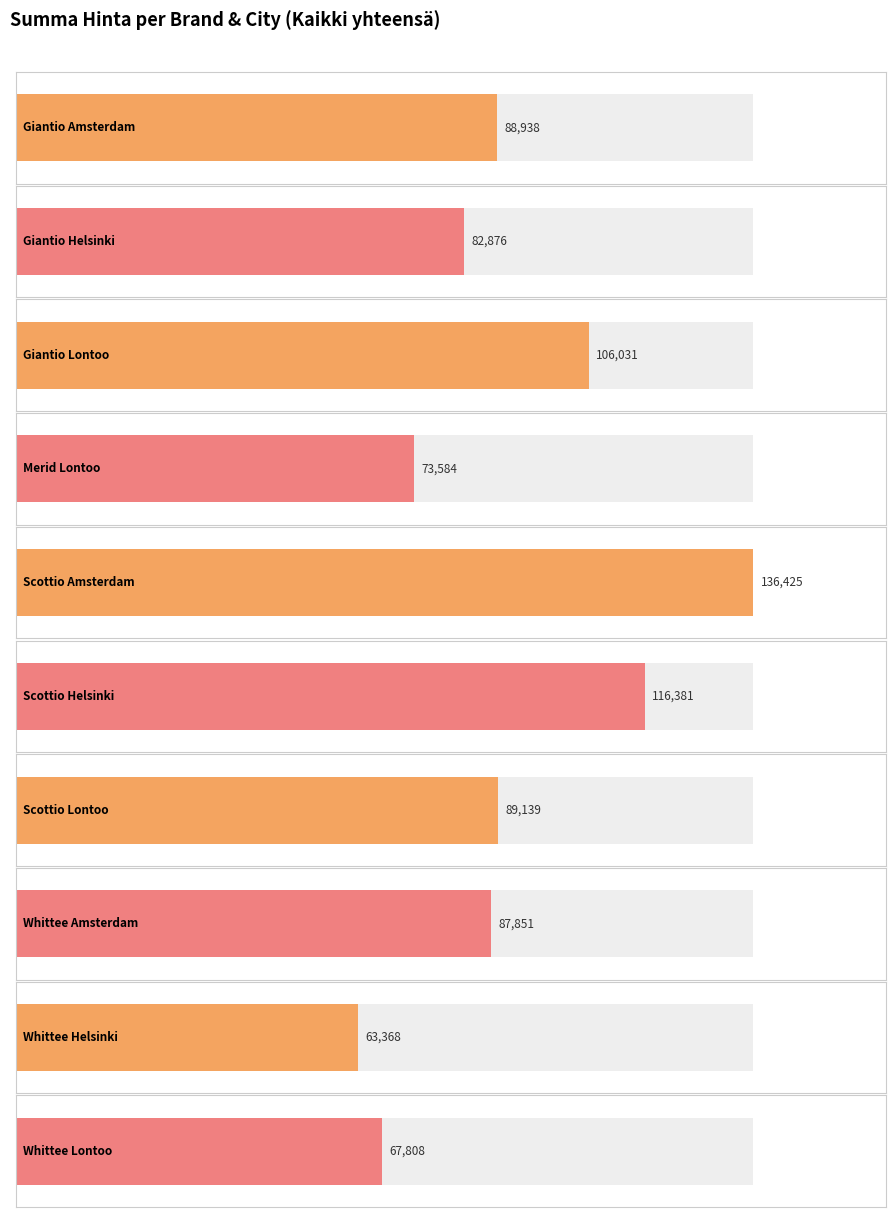

What is the sum of the Kaikki yhteensä values at Scottio Amsterdam and Scottio Lontoo?

225564